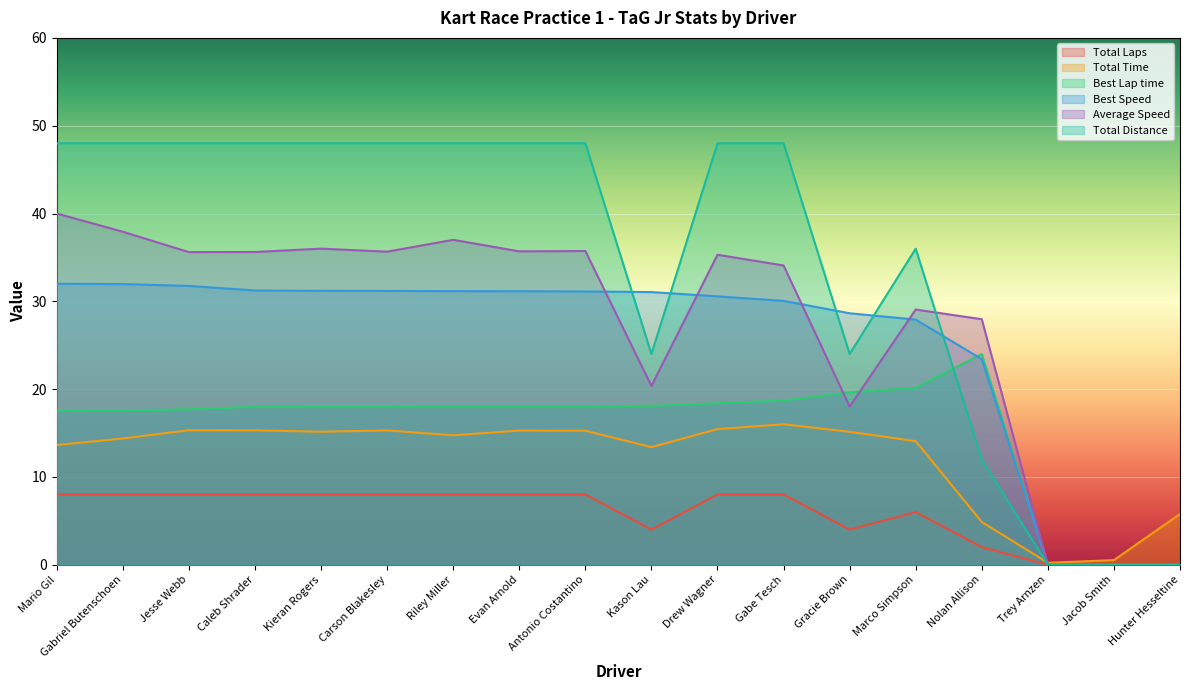

How many interior local peaks does the Total Laps series have?

1